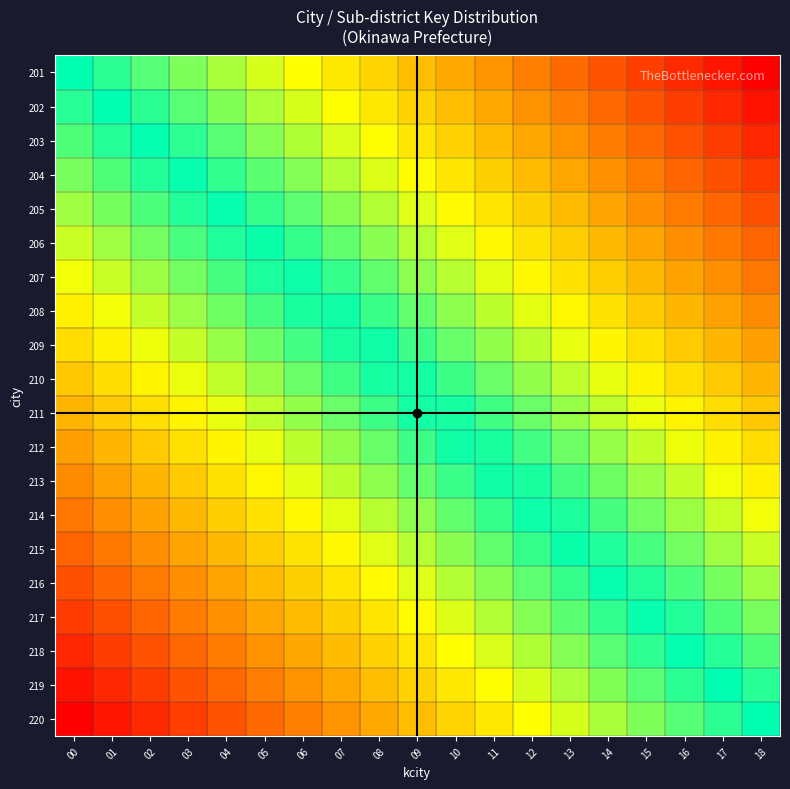

Count the number of data series in this chart.

20